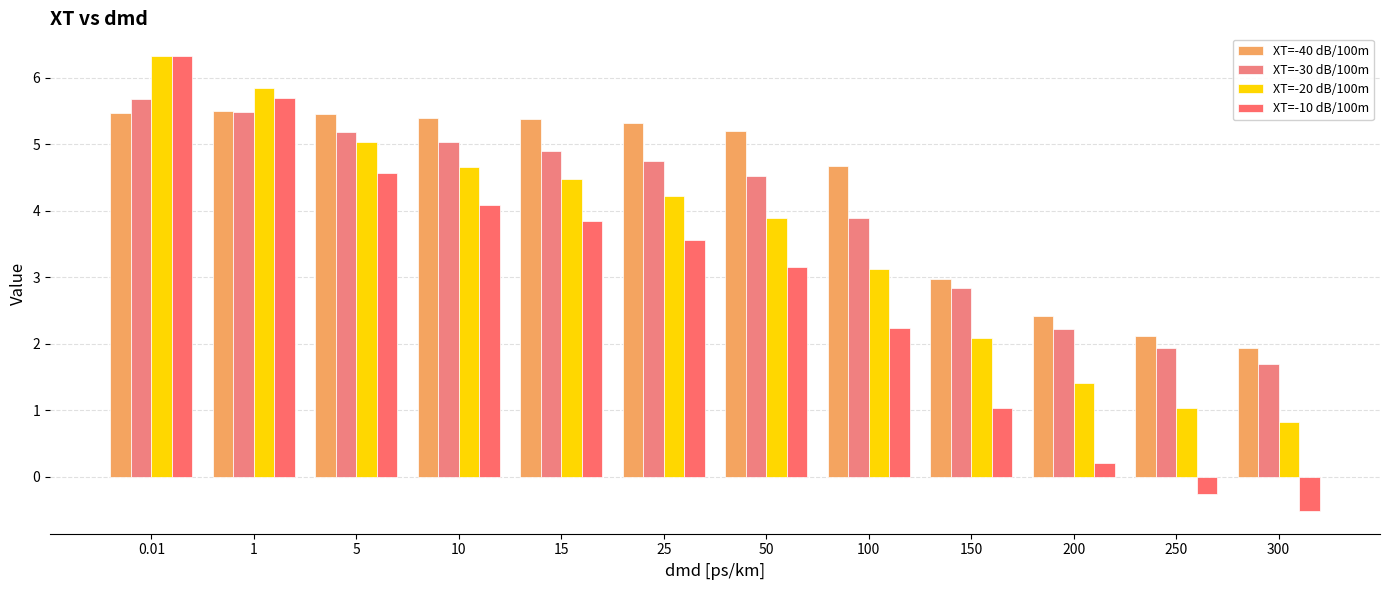

Which has a higher value, 5 or 25?

5